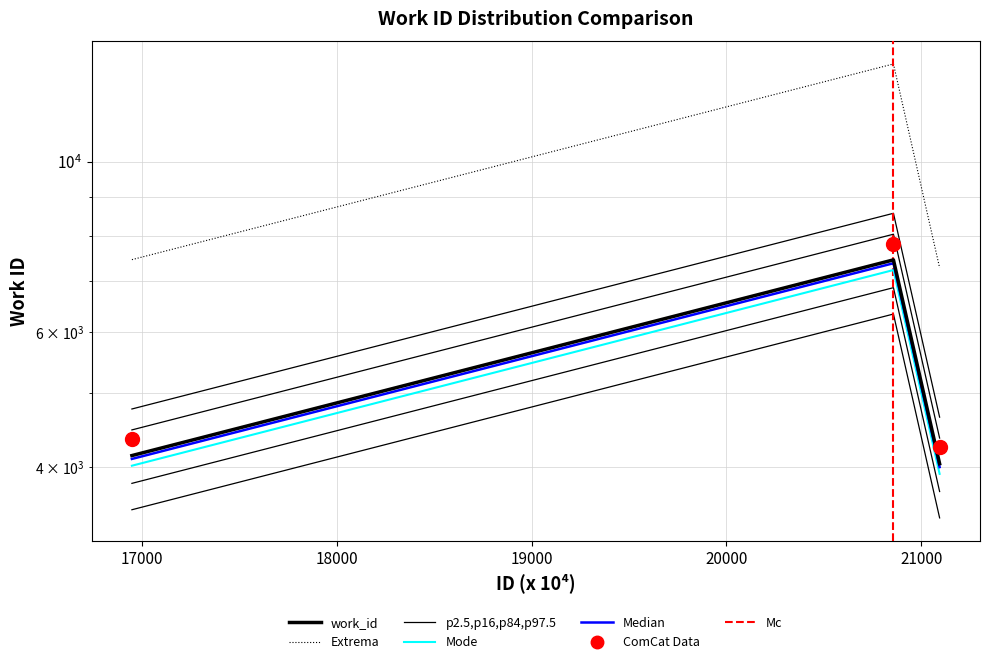

At which category does the chart reach its minimum across all series?

21094